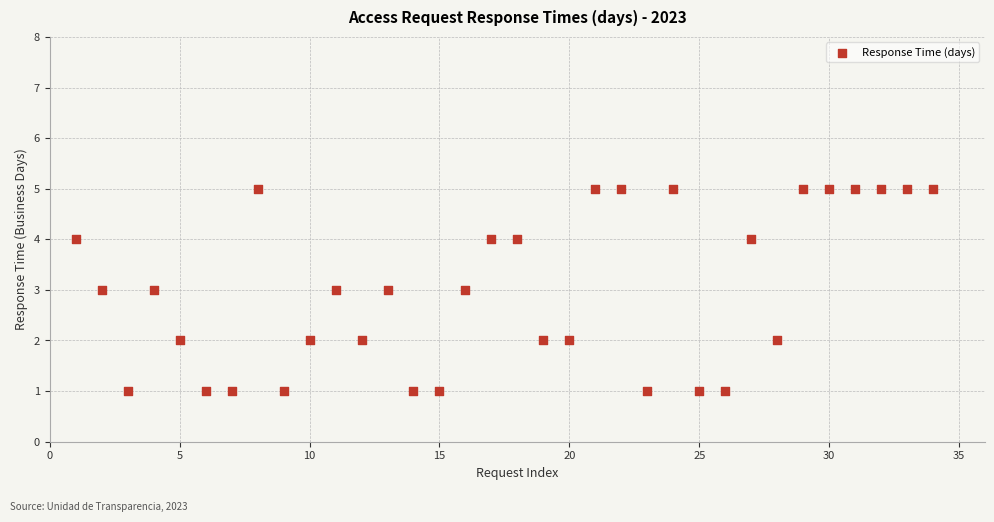

What is the range of X values (max minus min)?

33